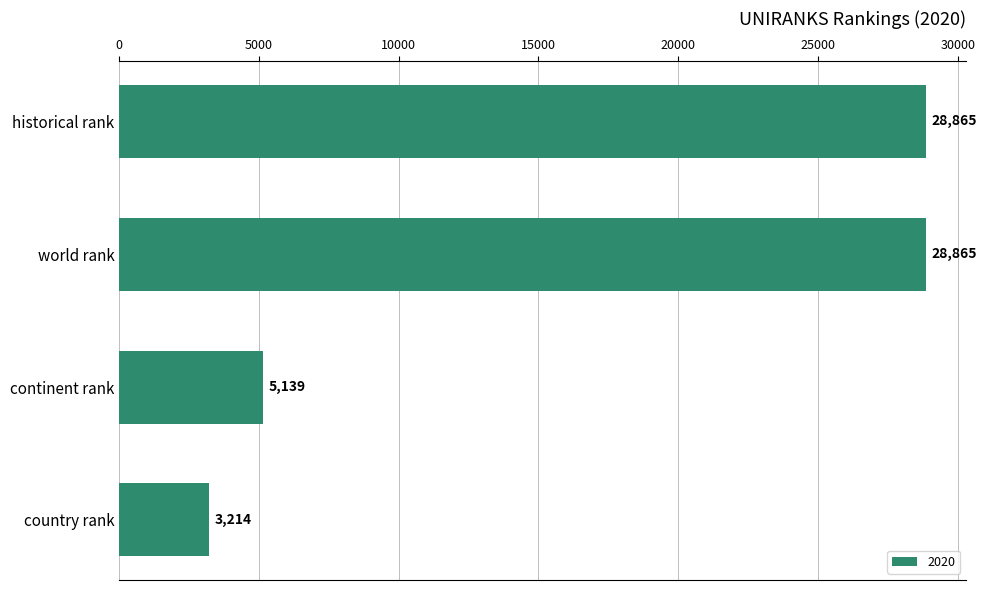

Reading bottom to top, list all the values displayed in this chart.

3214	5139	28865	28865